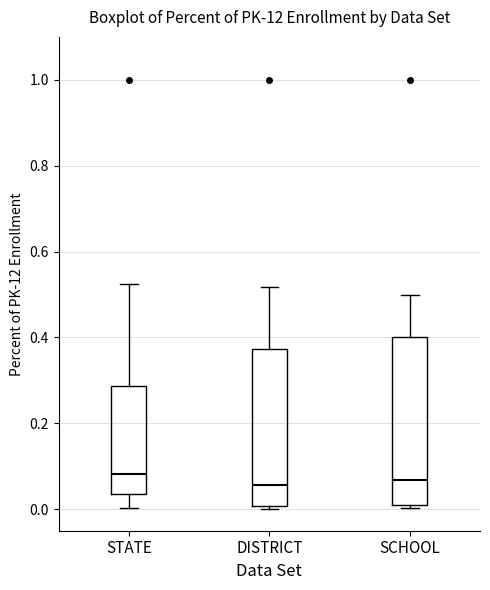

Comparing the boxes themselves (not the whiskers), which one is the tallest?

SCHOOL